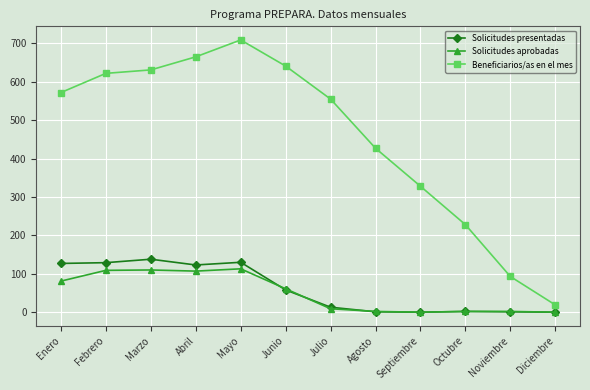

What is the average value of the Beneficiarios/as en el mes series?

458